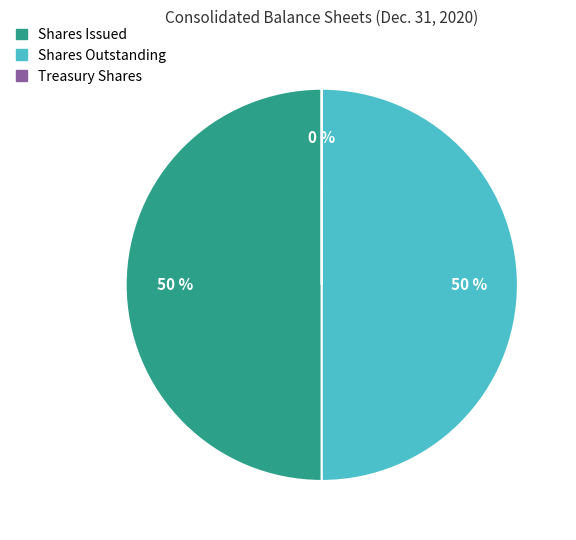

To the nearest percent, what is the difference between the largest and smallest slice percentages?

50%